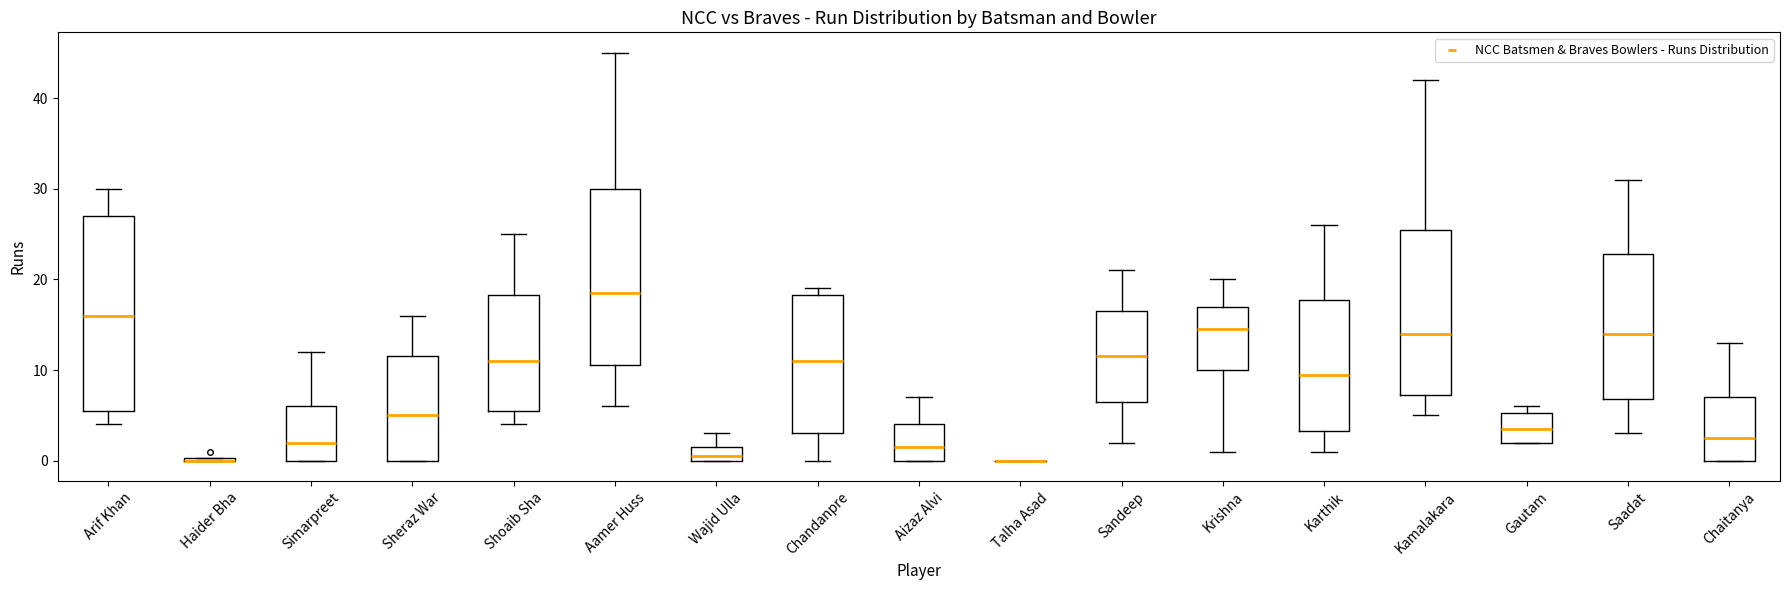

Reading left to right, read every box against the y-axis: the position of its median line, the range the box covers, and the ends of its whiskers. The values are not printed on the chart, so give them approximately, as read against the axis.

Arif Khan: median 16, box 6 to 27, whiskers 4 to 30
Haider Bha: box collapsed to a line at 0, whiskers 0 to 0
Simarpreet: median 2, box 0 to 6, whiskers 0 to 12
Sheraz War: median 5, box 0 to 12, whiskers 0 to 16
Shoaib Sha: median 11, box 6 to 18, whiskers 4 to 25
Aamer Huss: median 19, box 11 to 30, whiskers 6 to 45
Wajid Ulla: median 1, box 0 to 2, whiskers 0 to 3
Chandanpre: median 11, box 3 to 18, whiskers 0 to 19
Aizaz Alvi: median 2, box 0 to 4, whiskers 0 to 7
Talha Asad: box collapsed to a line at 0, whiskers 0 to 0
Sandeep: median 12, box 7 to 17, whiskers 2 to 21
Krishna: median 15, box 10 to 17, whiskers 1 to 20
Karthik: median 10, box 3 to 18, whiskers 1 to 26
Kamalakara: median 14, box 7 to 26, whiskers 5 to 42
Gautam: median 4, box 2 to 5, whiskers 2 to 6
Saadat: median 14, box 7 to 23, whiskers 3 to 31
Chaitanya: median 3, box 0 to 7, whiskers 0 to 13